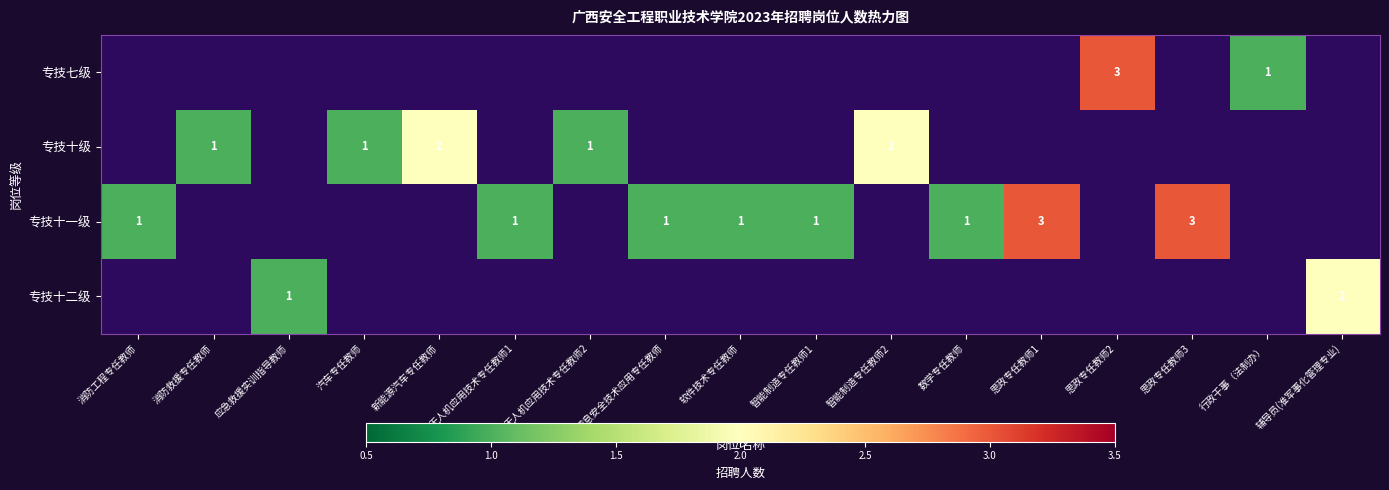

Which has a higher value, 无人机应用技术专任教师1 or 消防救援专任教师?

消防救援专任教师